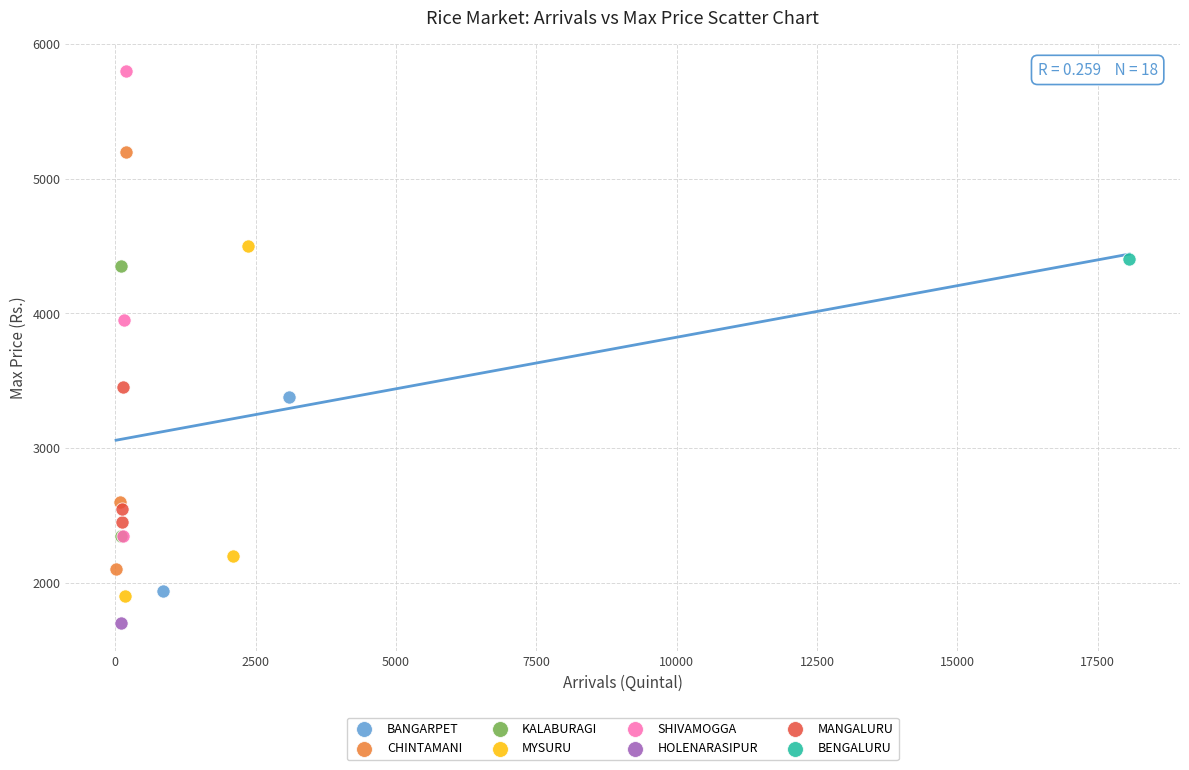

Which series contains the highest Y value?

SHIVAMOGGA